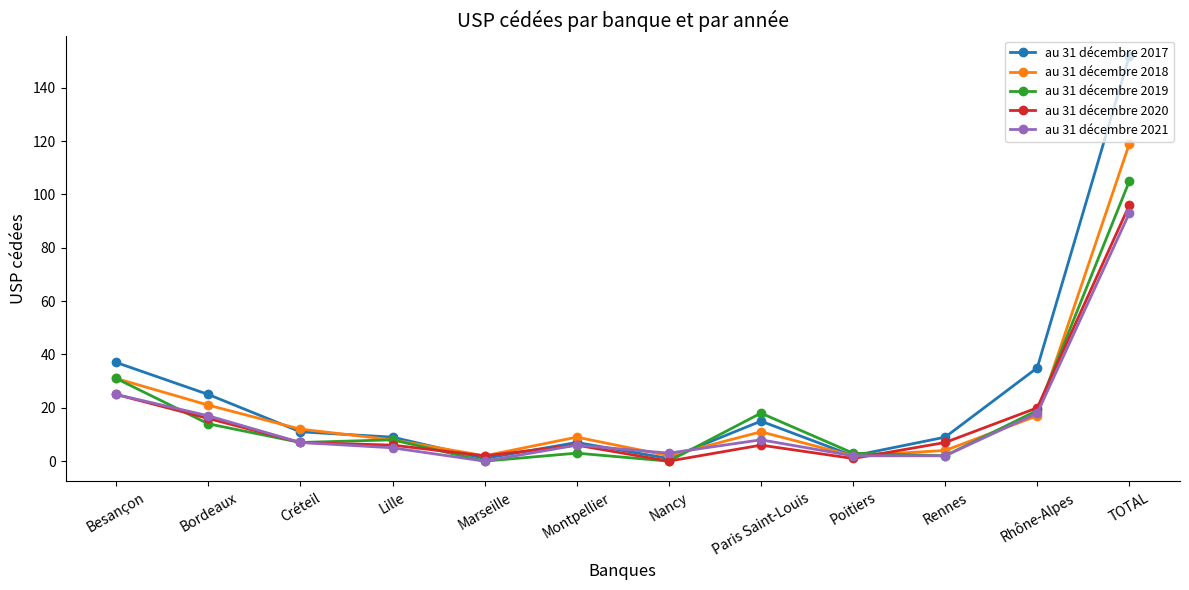

How many lines are shown in the chart?

5